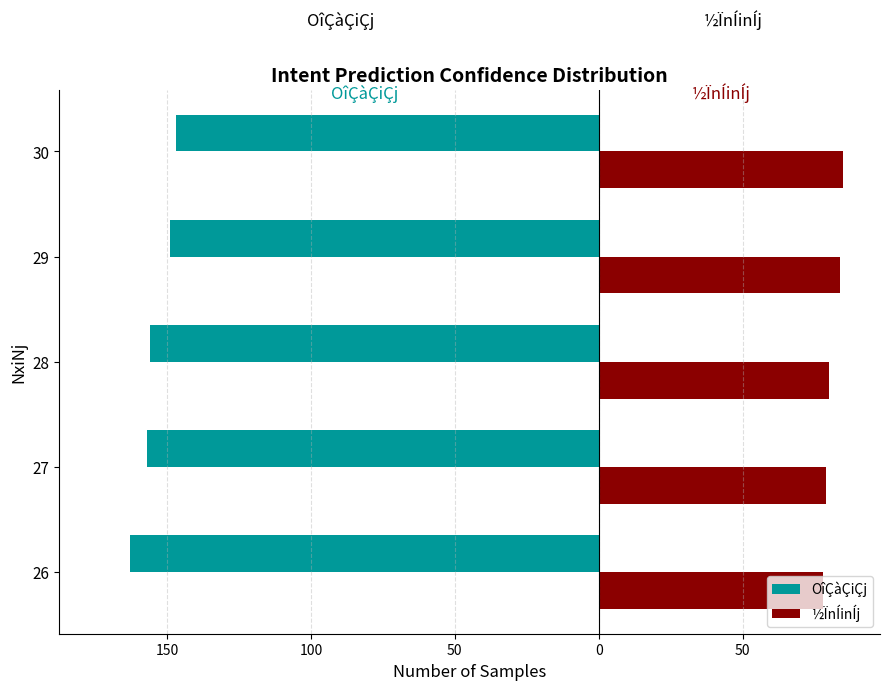

What are all the series names shown in the legend?

OîÇàÇiÇj, ½ÏnÍinÍj